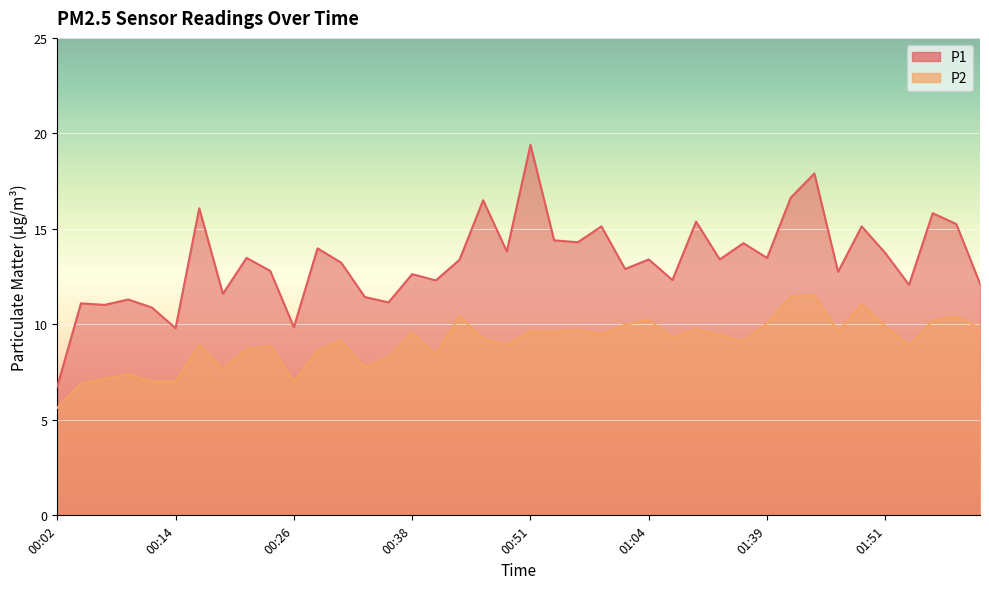

What is the difference between the P1 values at 00:26 and 01:01?

3.1